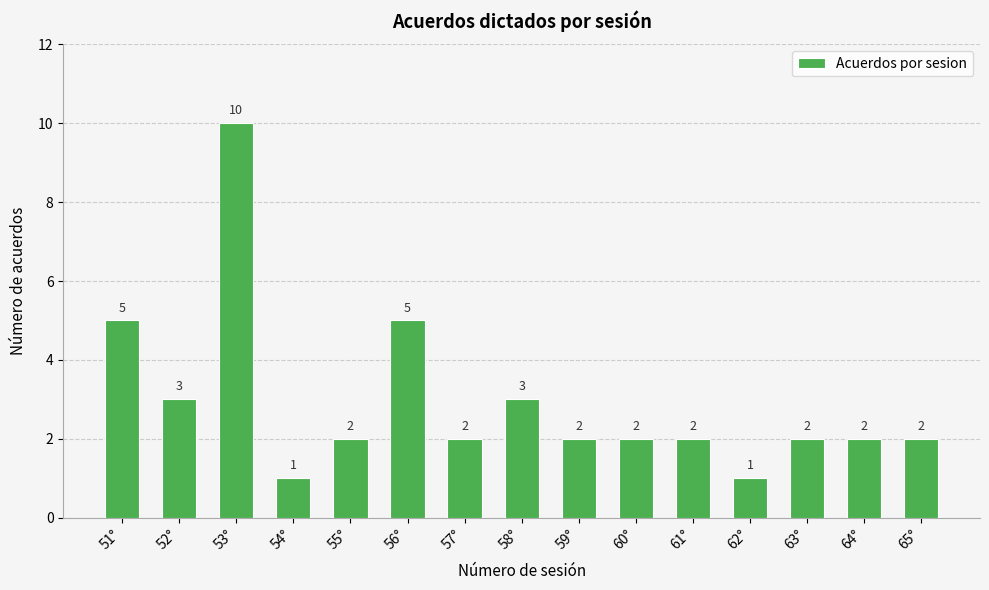

What is the change in value from 55° to 58°?

+1